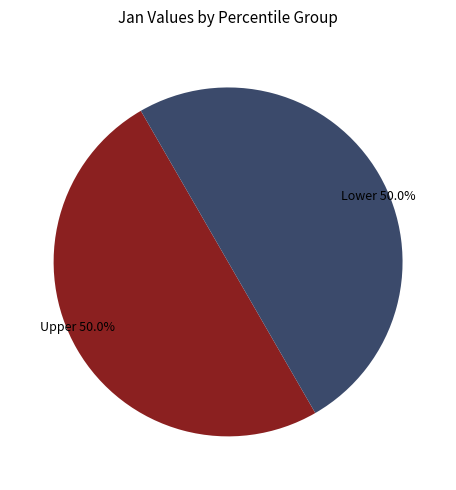

What percentage do Upper 50.0% and Lower 50.0% together represent?

100.0%